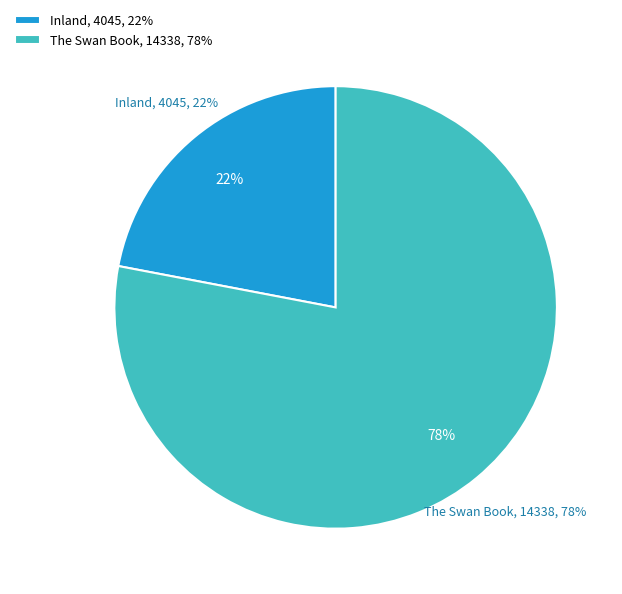

The The Swan Book slice represents 78% of the pie. True or false?

True